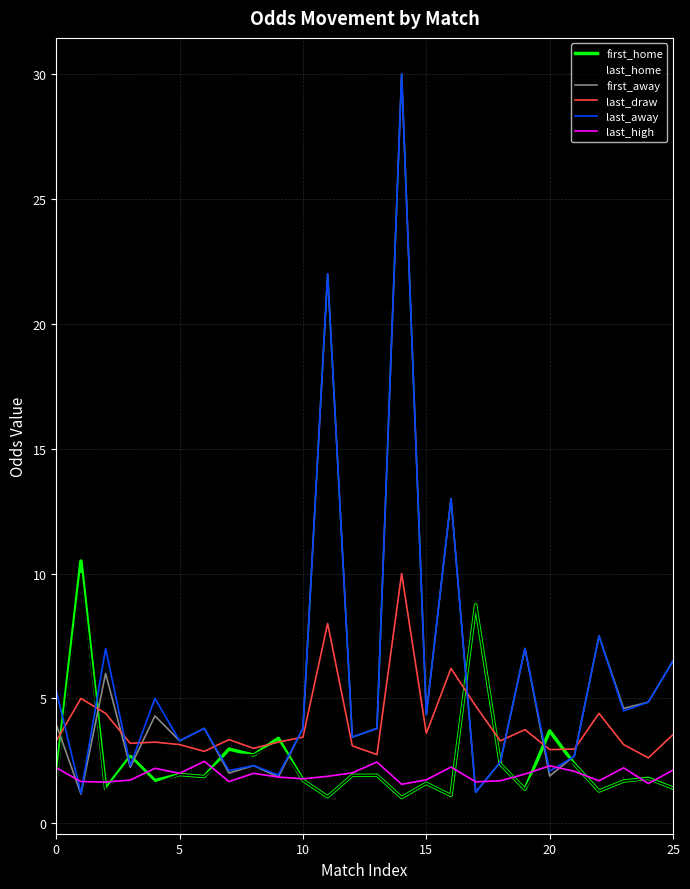

What is the highest value of the first_away series?

30.0